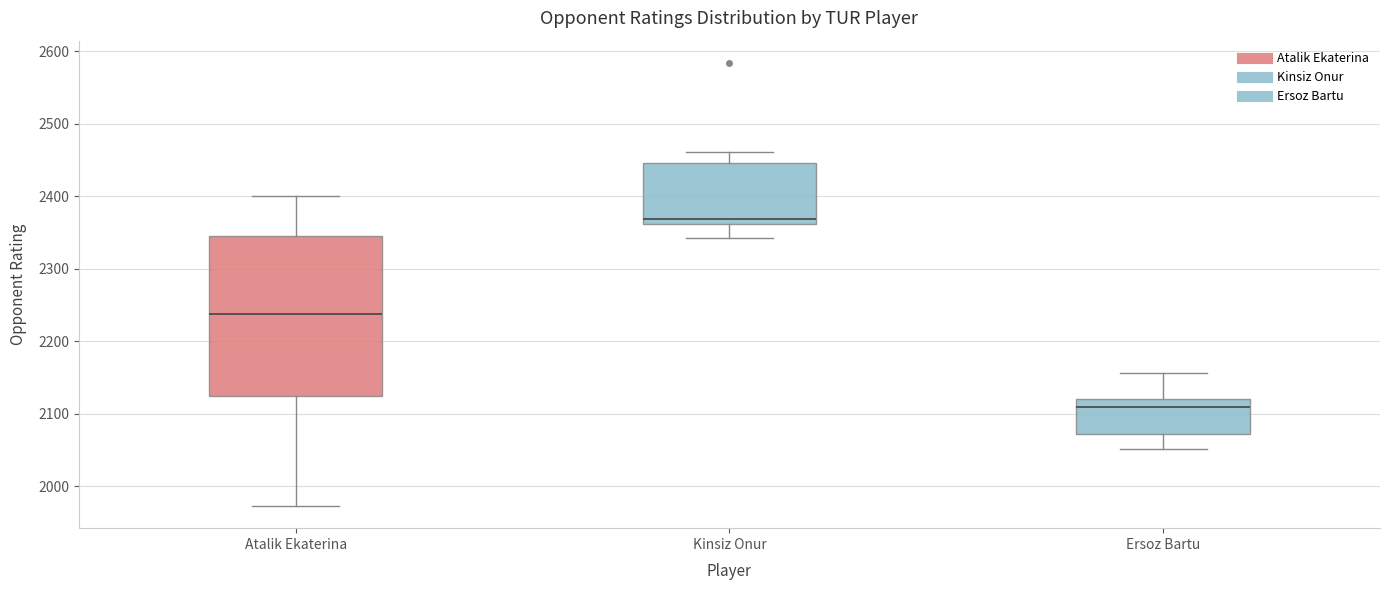

Comparing the boxes themselves (not the whiskers), which one is the tallest?

Atalik Ekaterina